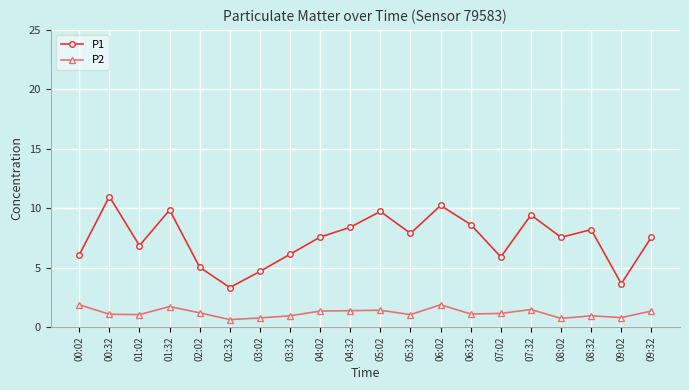

True or false: P2 and P1 intersect in this chart.

False